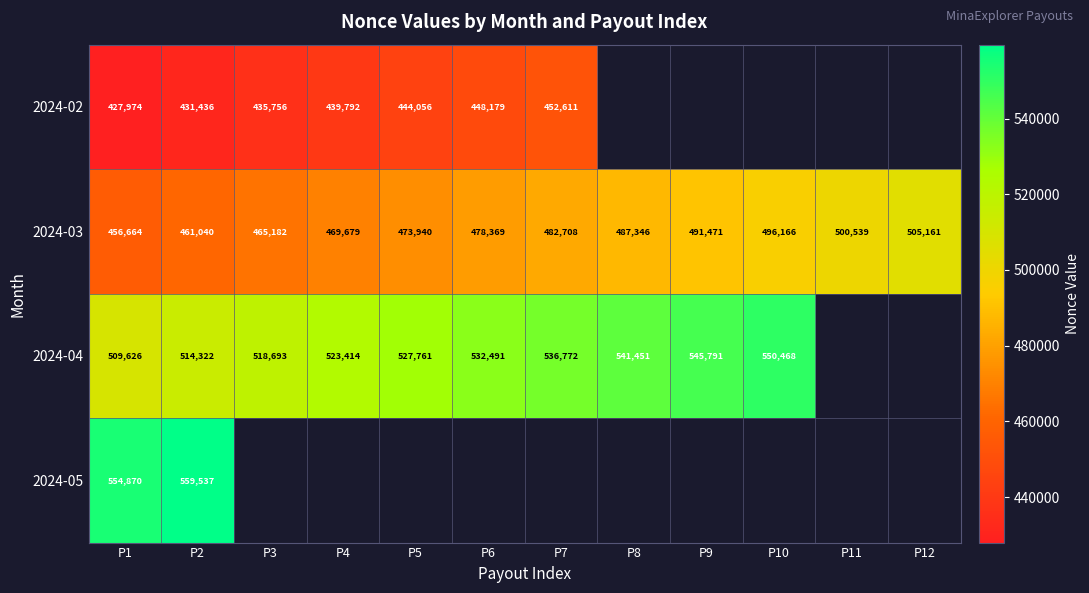

At which label is 2024-03 closest to 480912?

P7